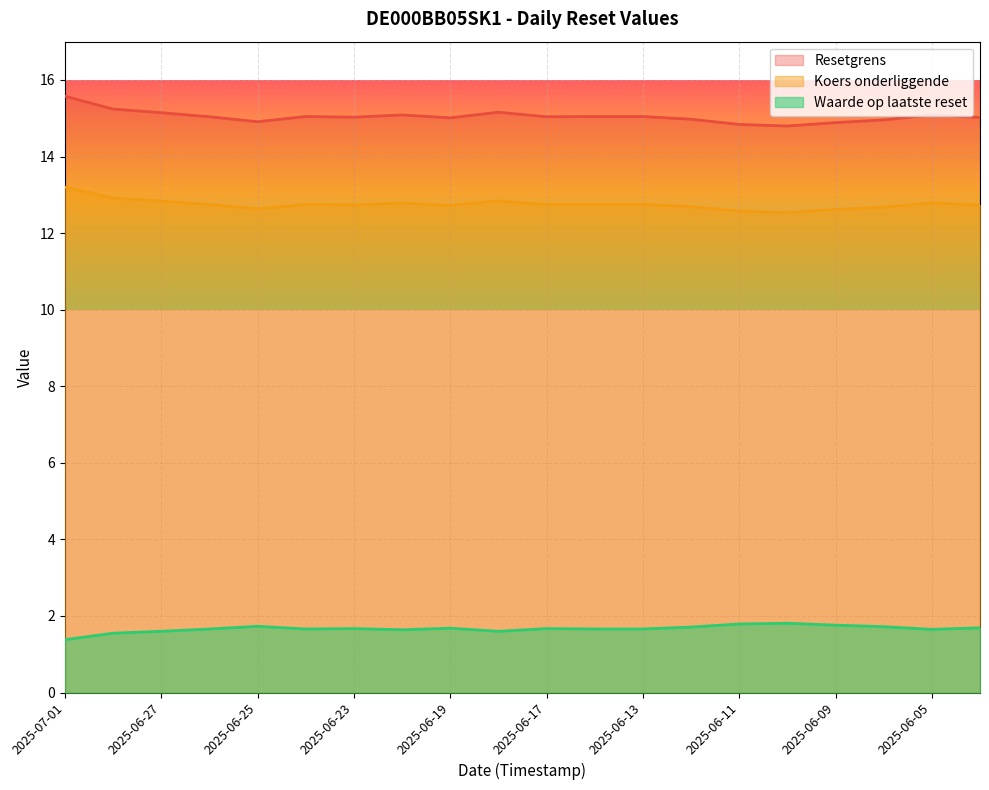

Where is the first local maximum for Koers onderliggende?

2025-06-24